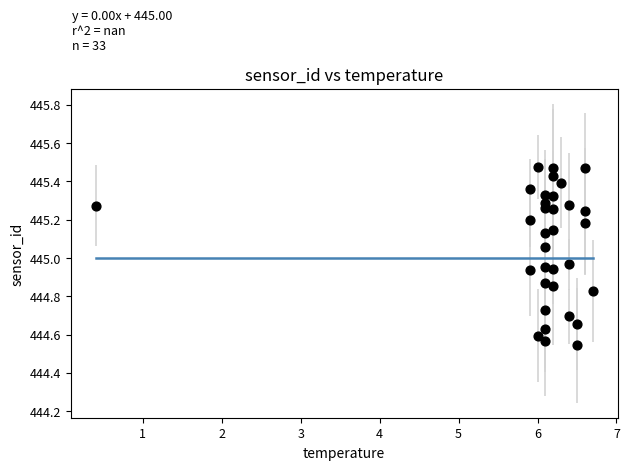

Count the number of points in this scatter plot.

33